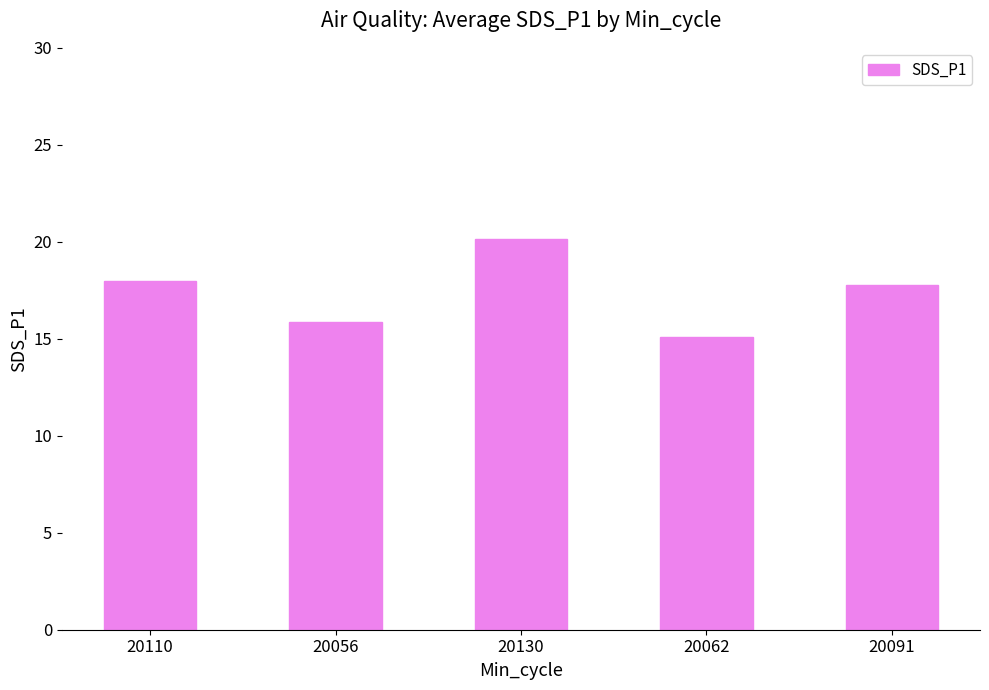

Reading left to right, what are all the values shown in this chart?

18.0	15.9	20.1	15.1	17.8